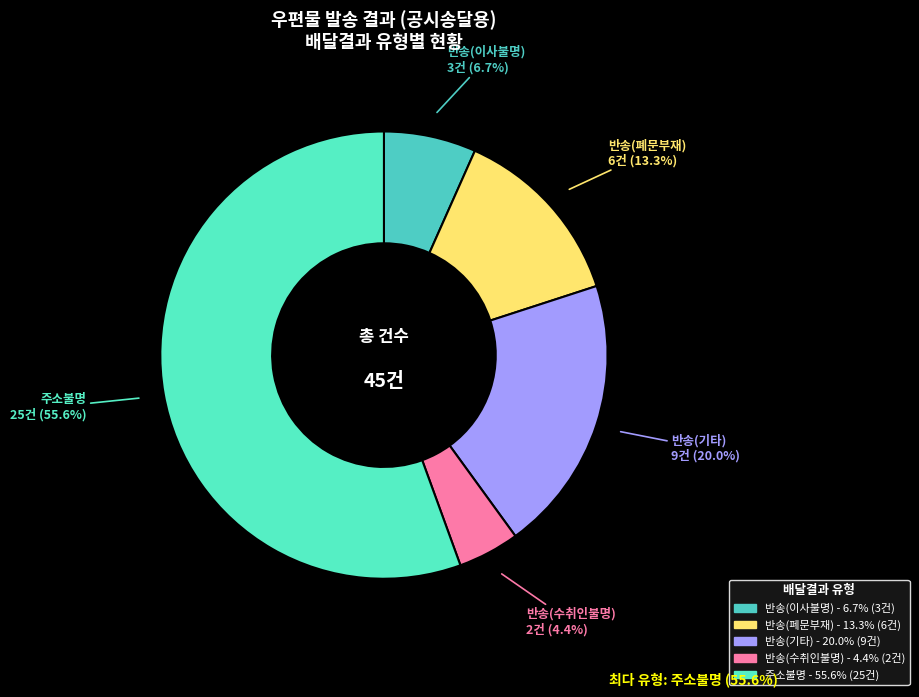

To the nearest percent, what percentage of the pie is 반송(이사불명)?

7%